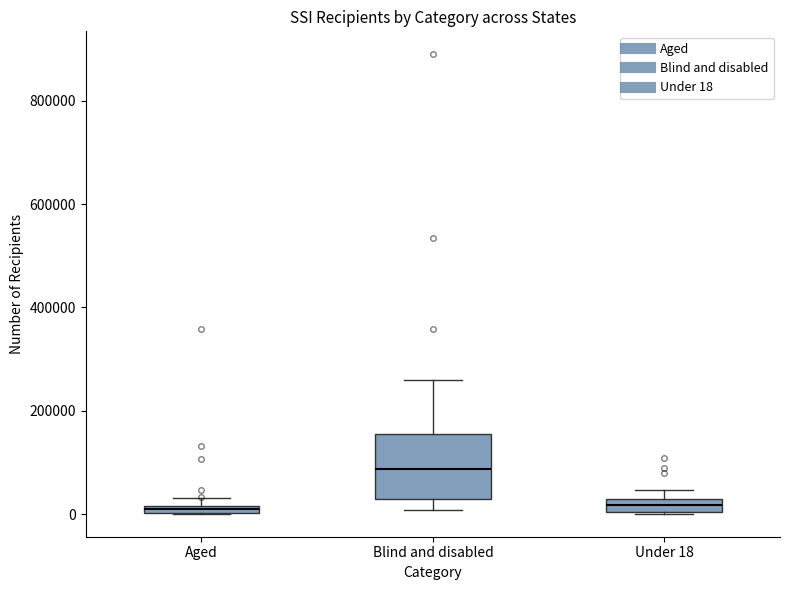

Comparing the boxes themselves (not the whiskers), which one is the tallest?

Blind and disabled